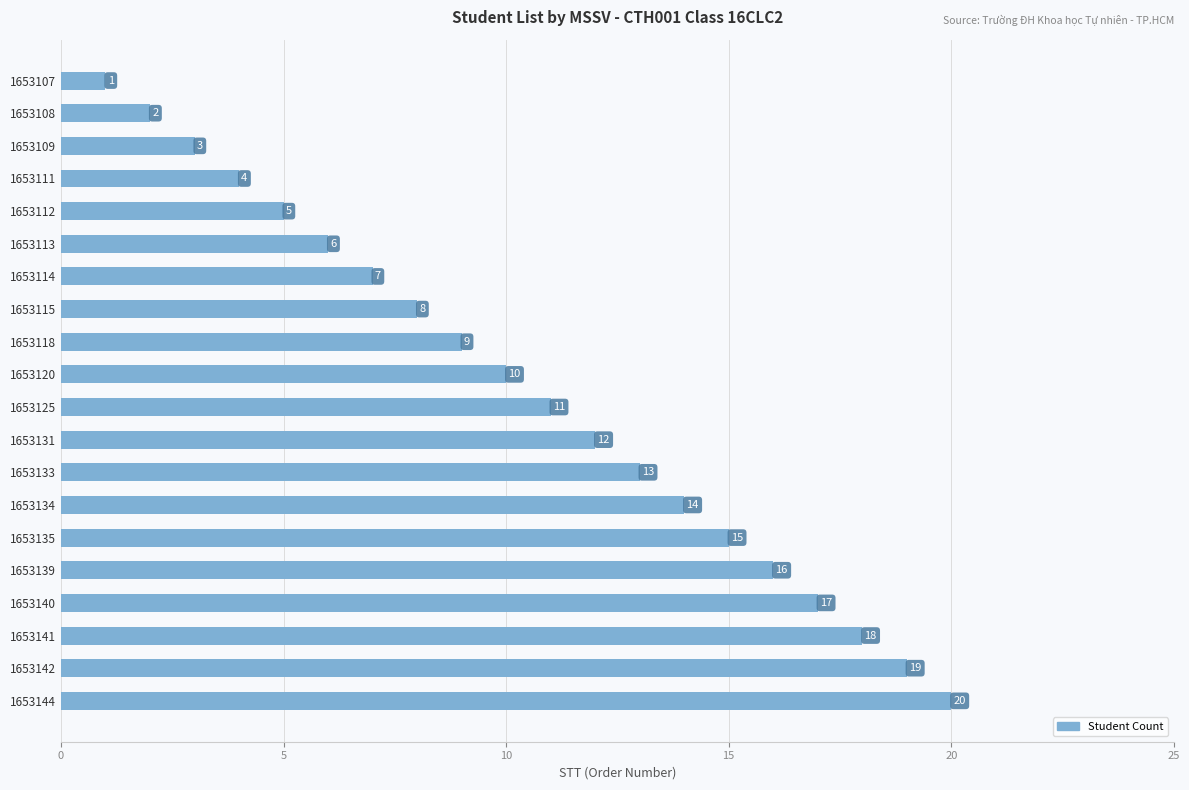

Which label corresponds to the largest value in the chart?

1653144